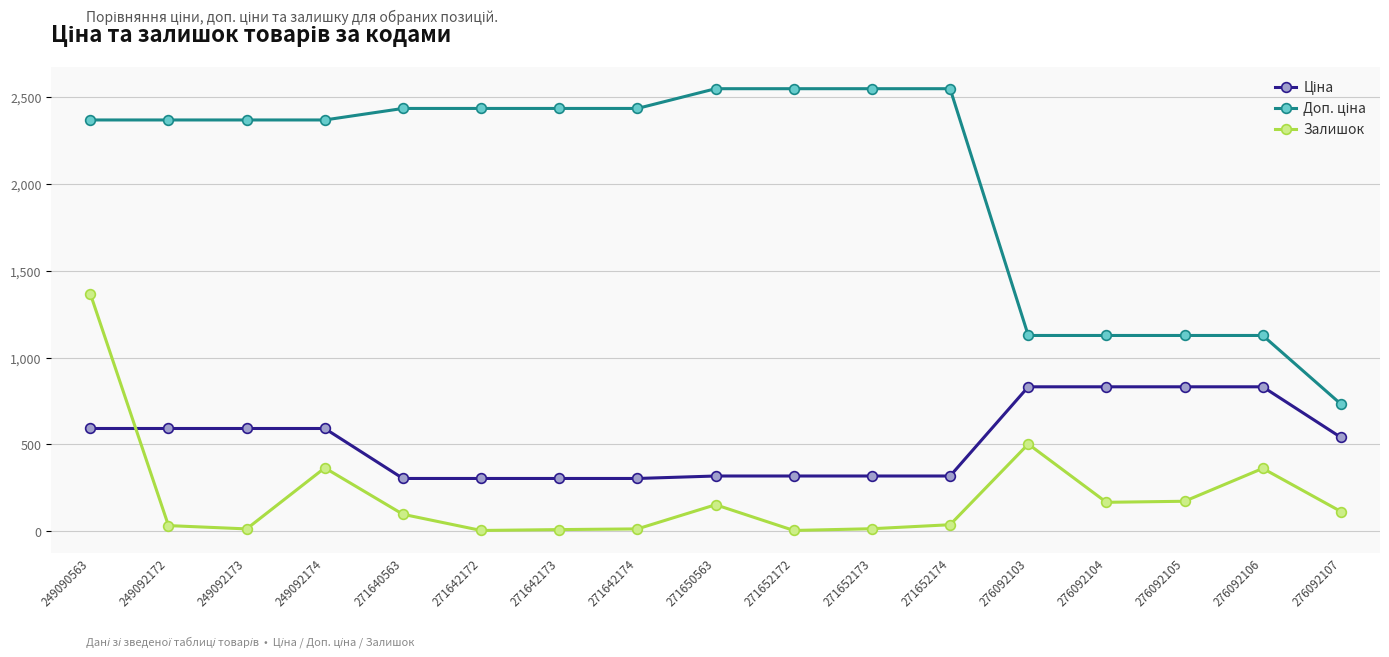

What is the lowest value of the Залишок series?

5.0